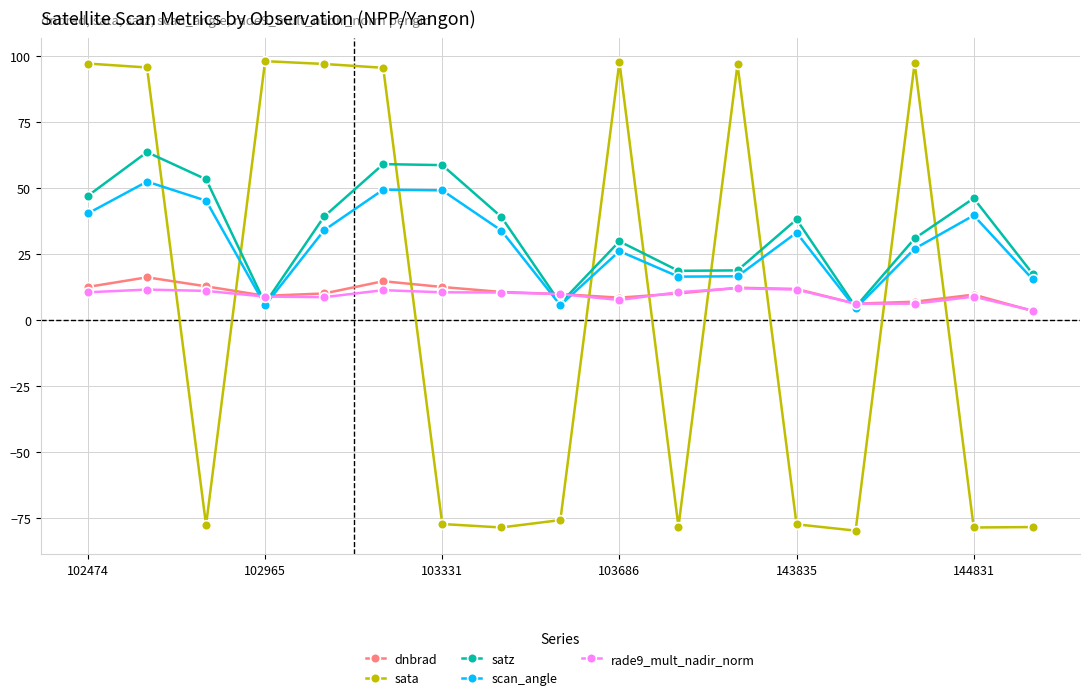

In scan_angle, how many points are higher than both neighbors (excluding endpoints)?

5